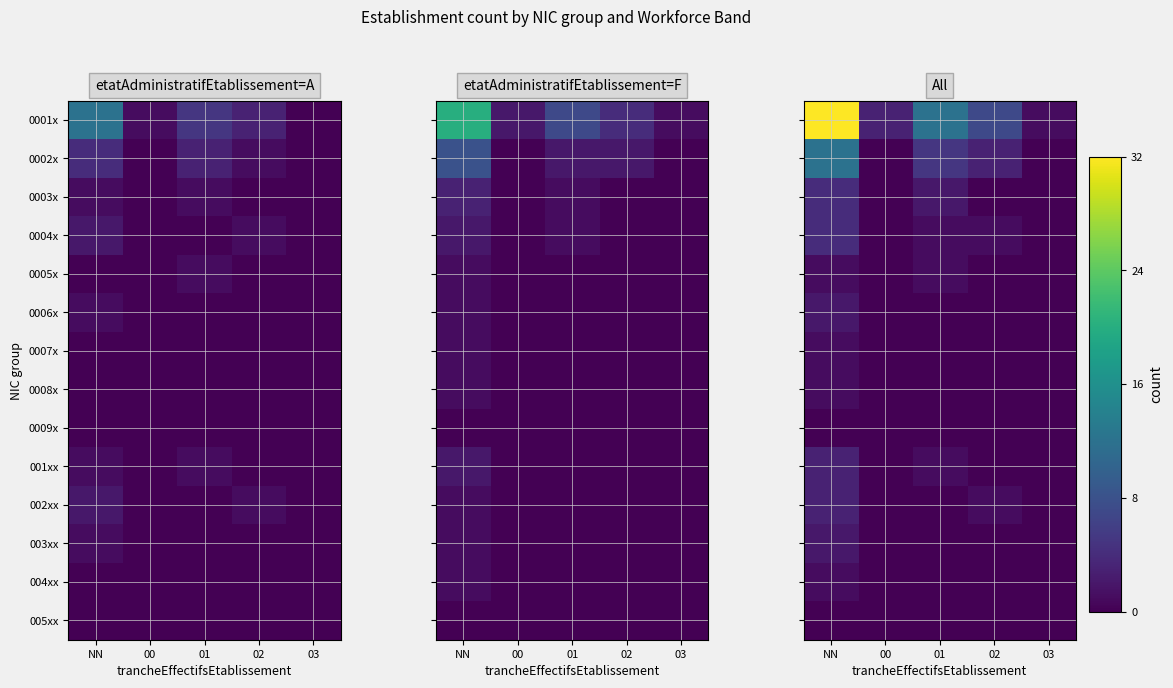

True or false: 001xx has a value of 0 at 02.

True